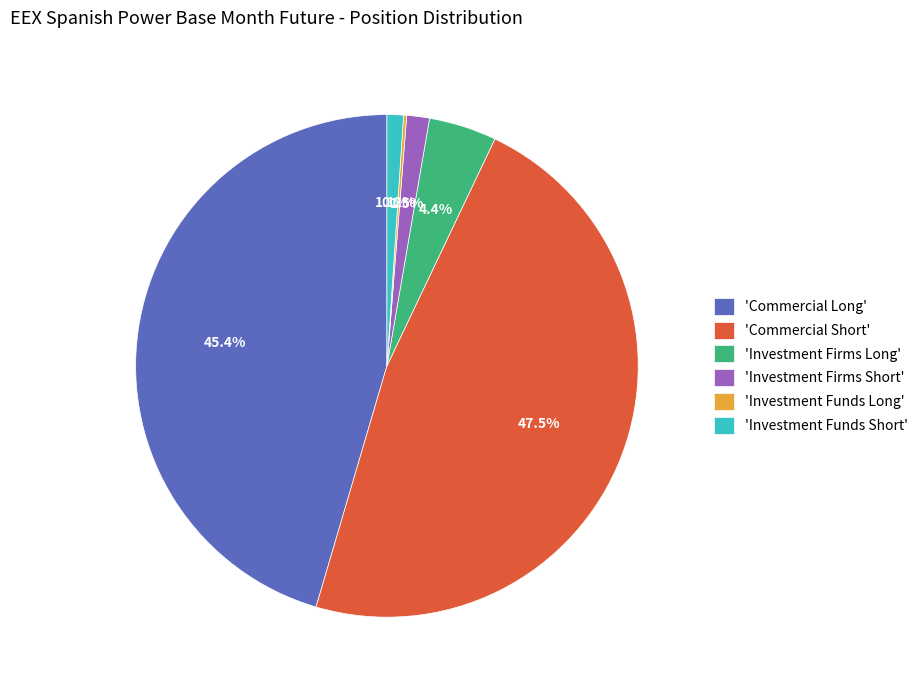

How much of the chart is everything except 'Commercial Long'?

54.6%